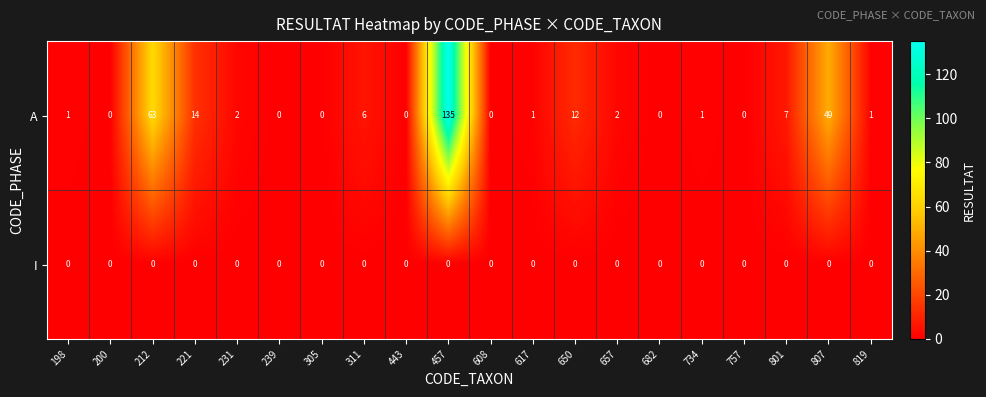

What is the maximum value shown in the chart?

135